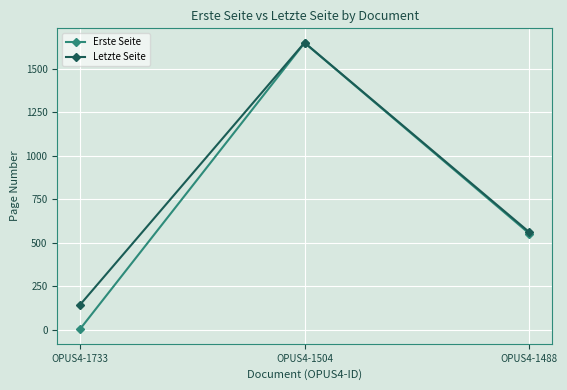

Where is Erste Seite nearest to the value 825?

OPUS4-1488